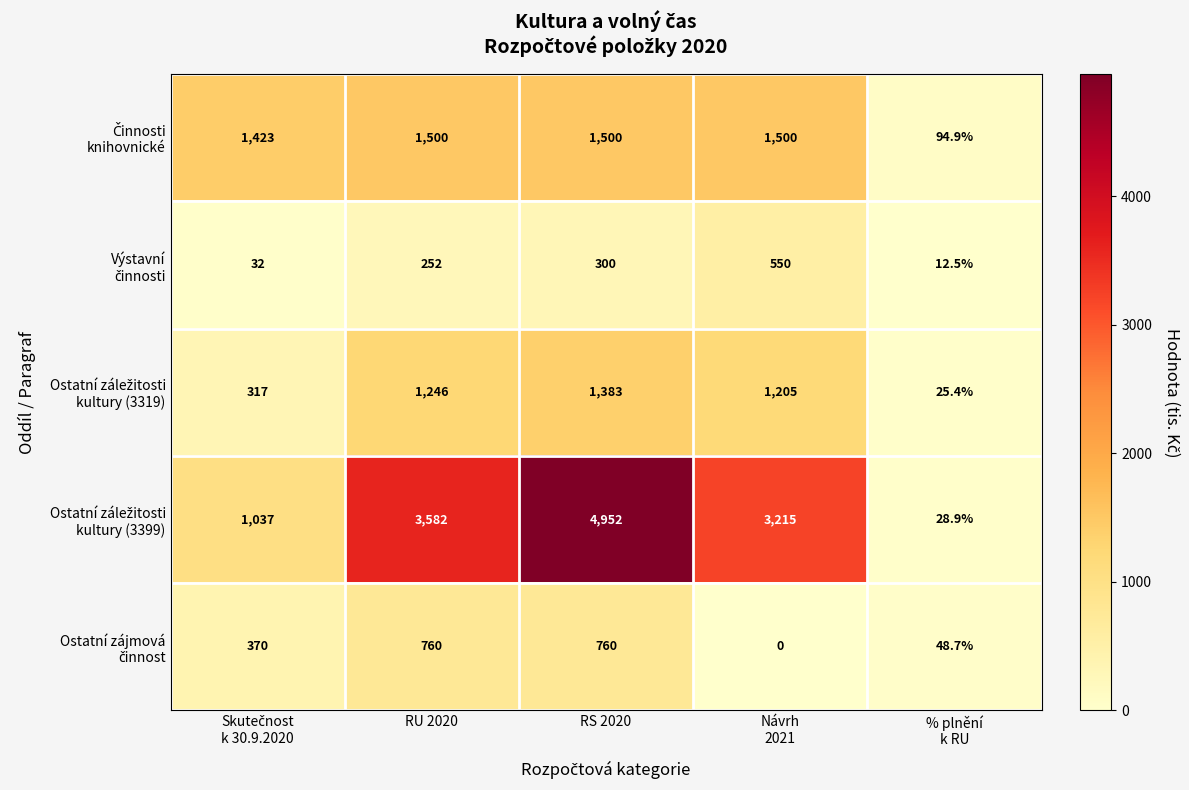

At which category is the sum across all series the highest?

RS 2020